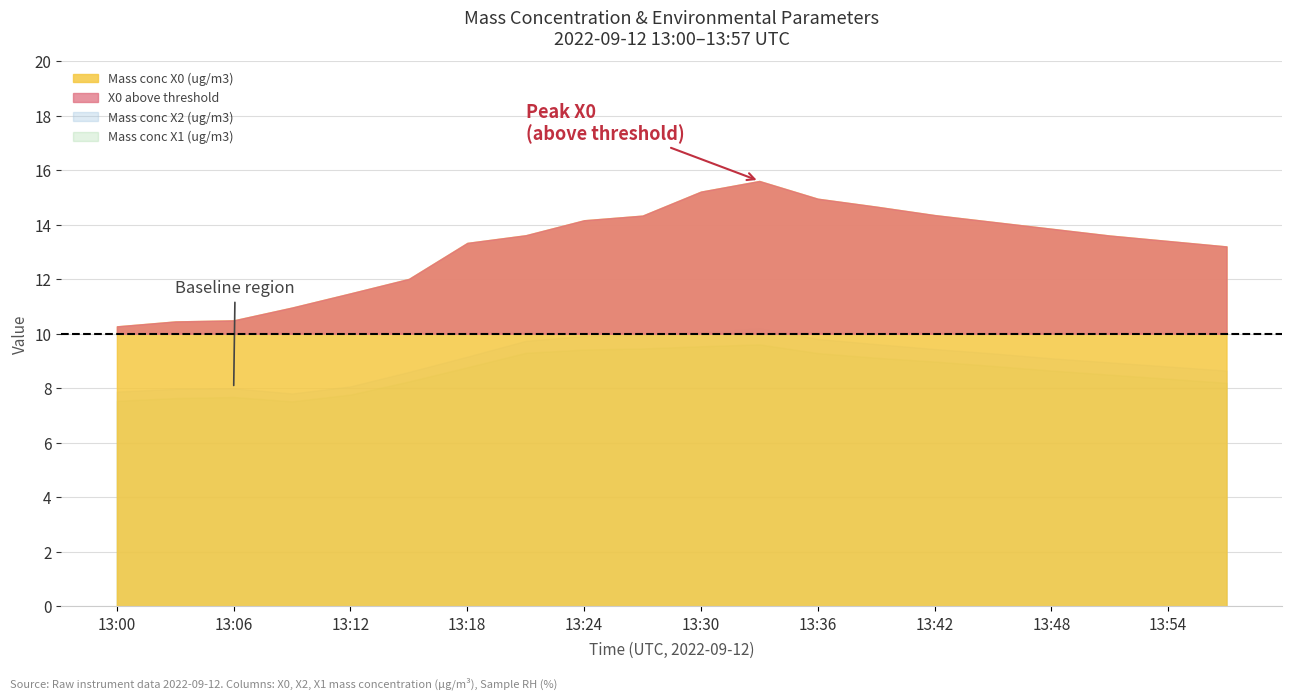

True or false: Mass conc X1 (ug/m3) and Ambient temperature (C) intersect in this chart.

False